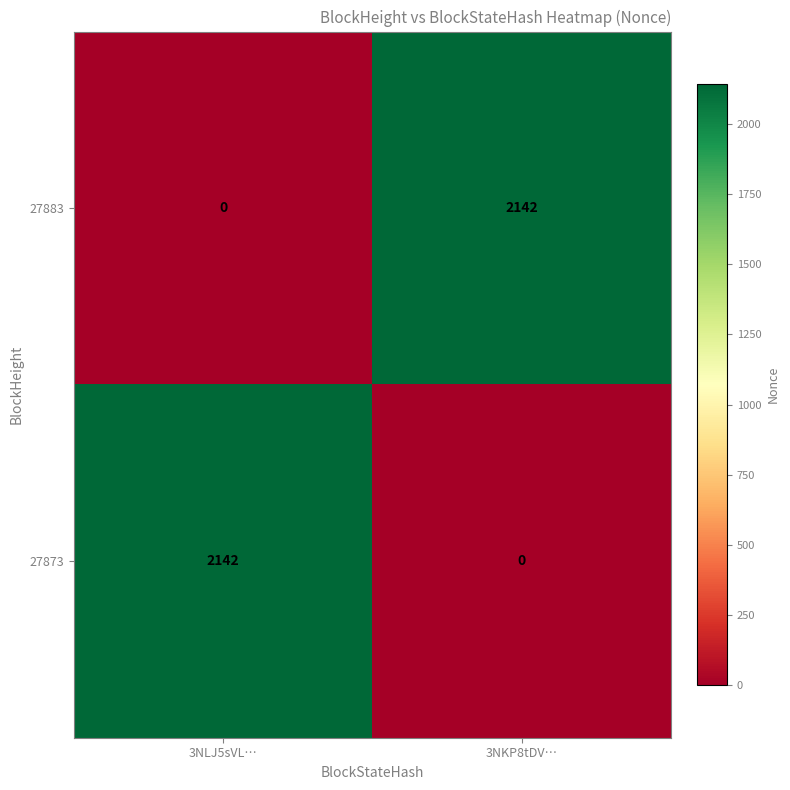

Rank the series at 3NLJ5sVL… from lowest to highest value.

27883, 27873